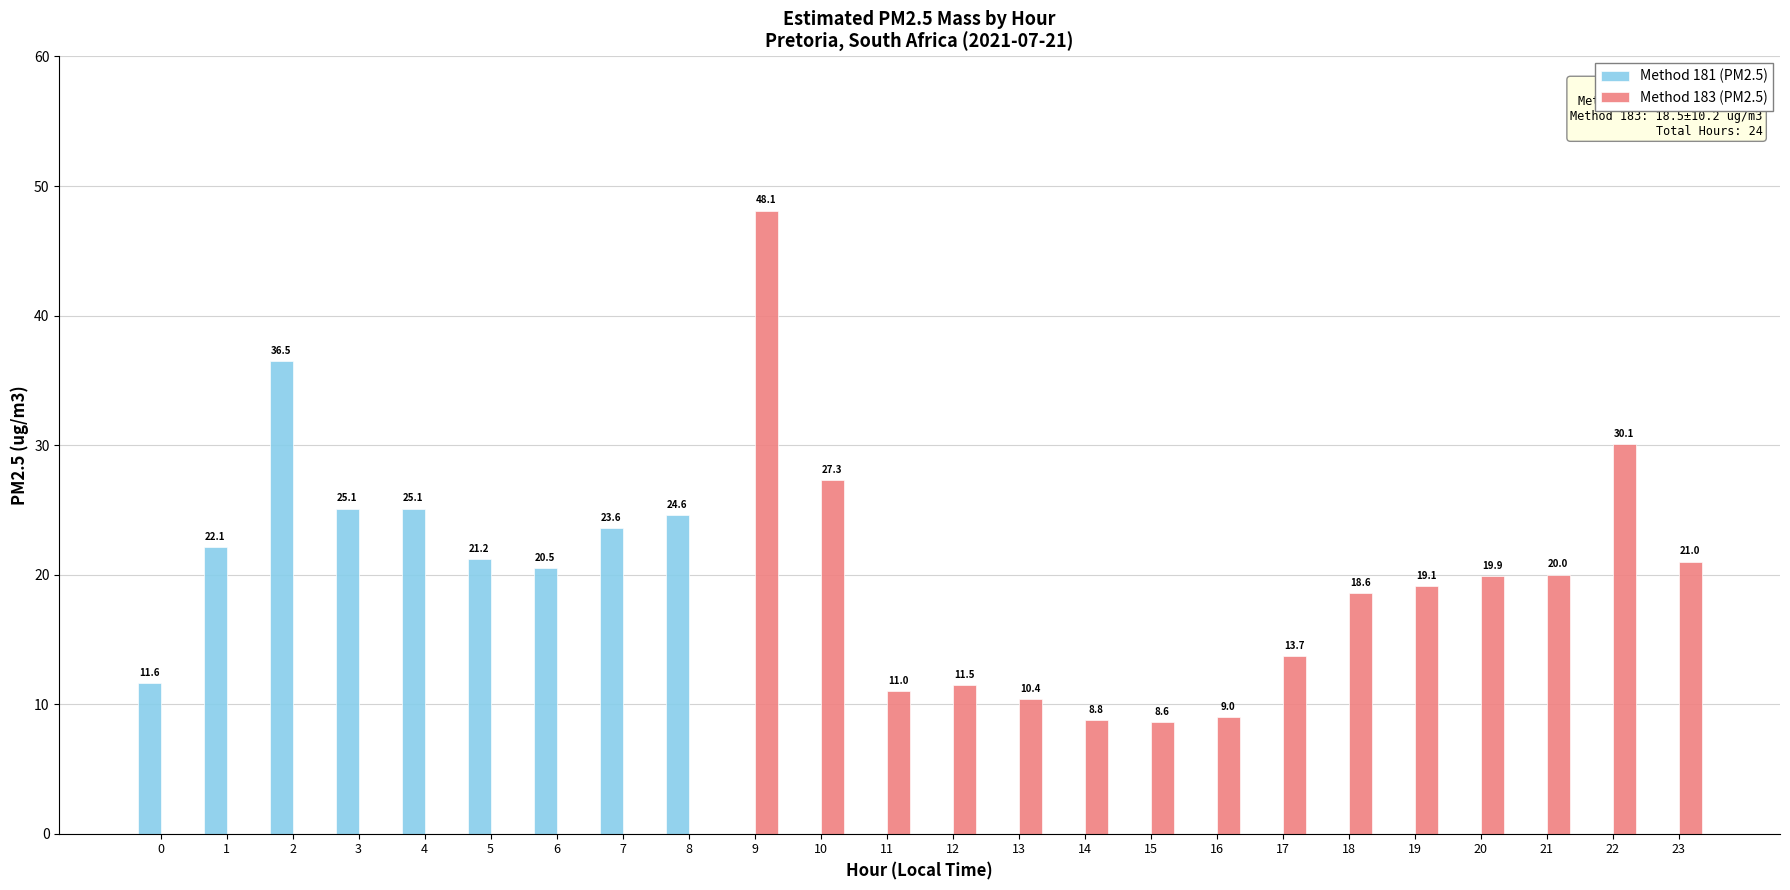

At which label does Method 183 (PM2.5) first exceed 10?

9